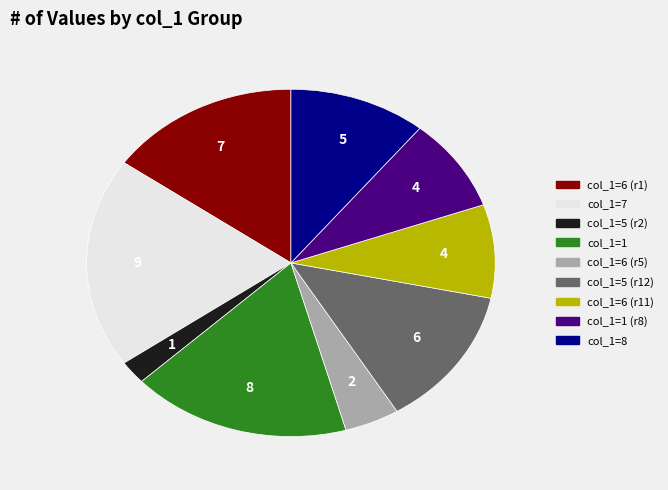

Is there a majority slice in this chart?

No